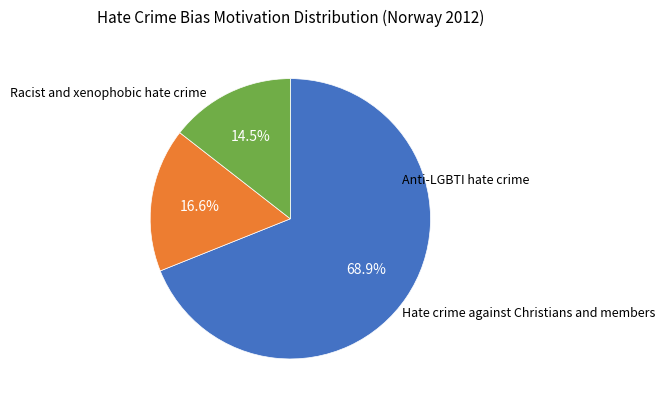

Which slice represents more than half of the pie?

Racist and xenophobic hate crime